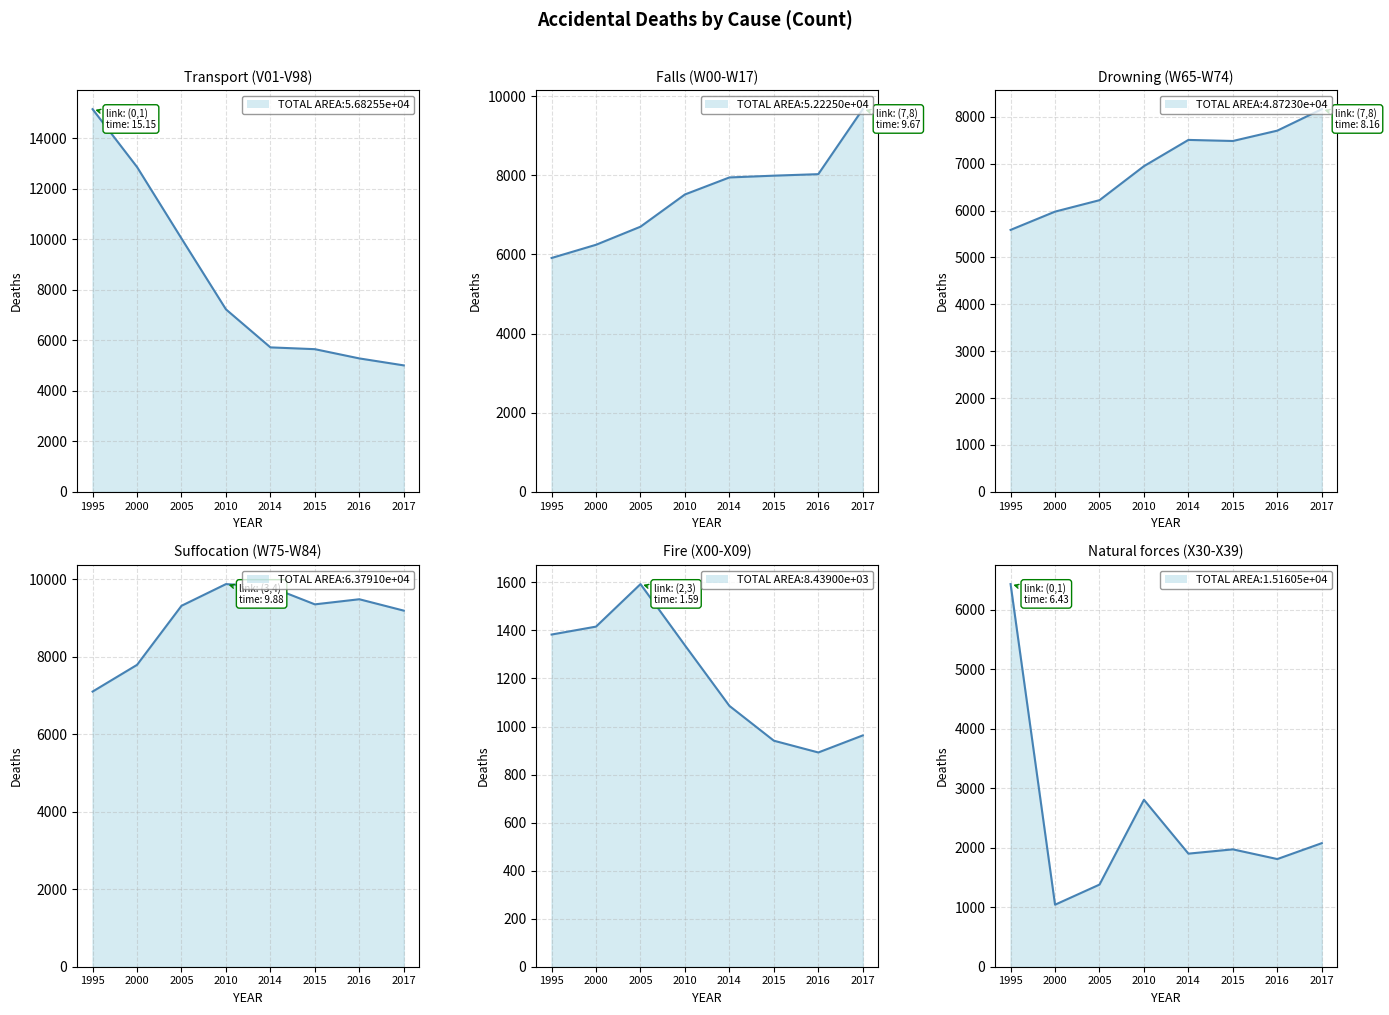

What is the difference between the maximum and minimum values in the Fire (X00-X09) series?

701